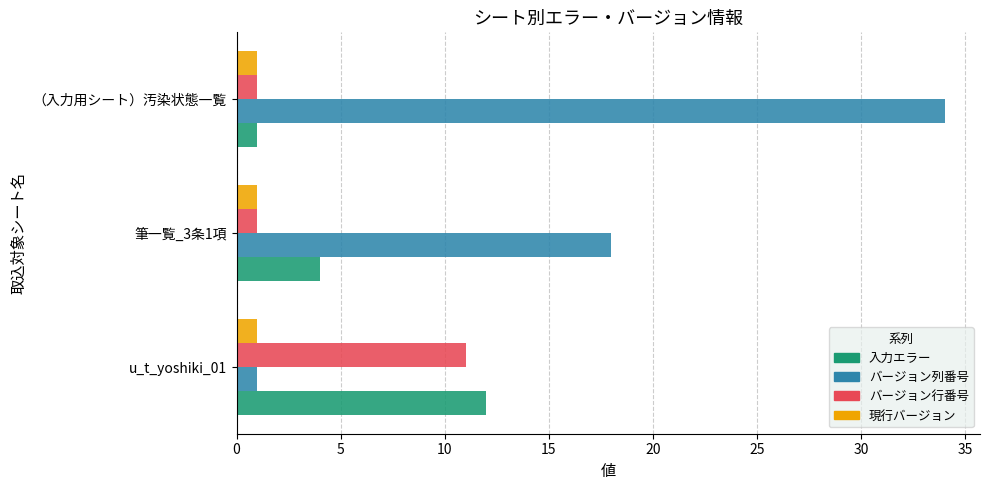

Which series has the largest range (max minus min)?

バージョン列番号